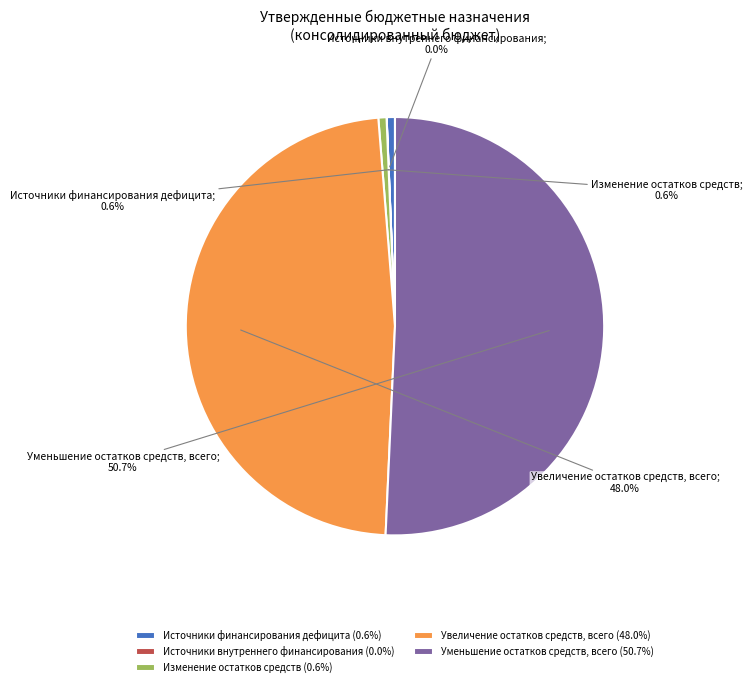

Which category has the biggest portion of the pie?

Уменьшение остатков средств, всего (50.7%)